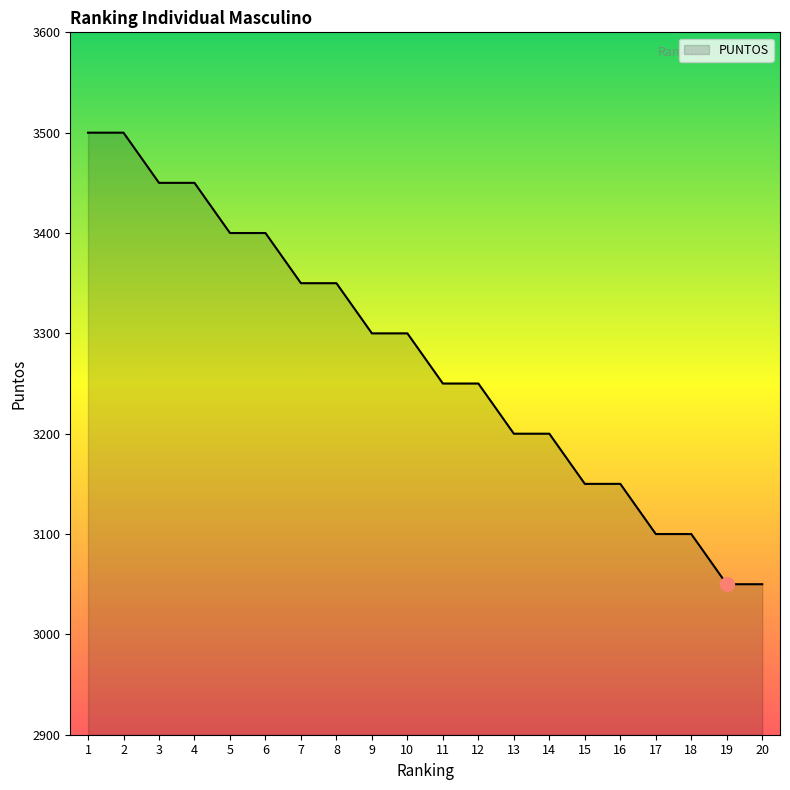

How many lines are shown in the chart?

1